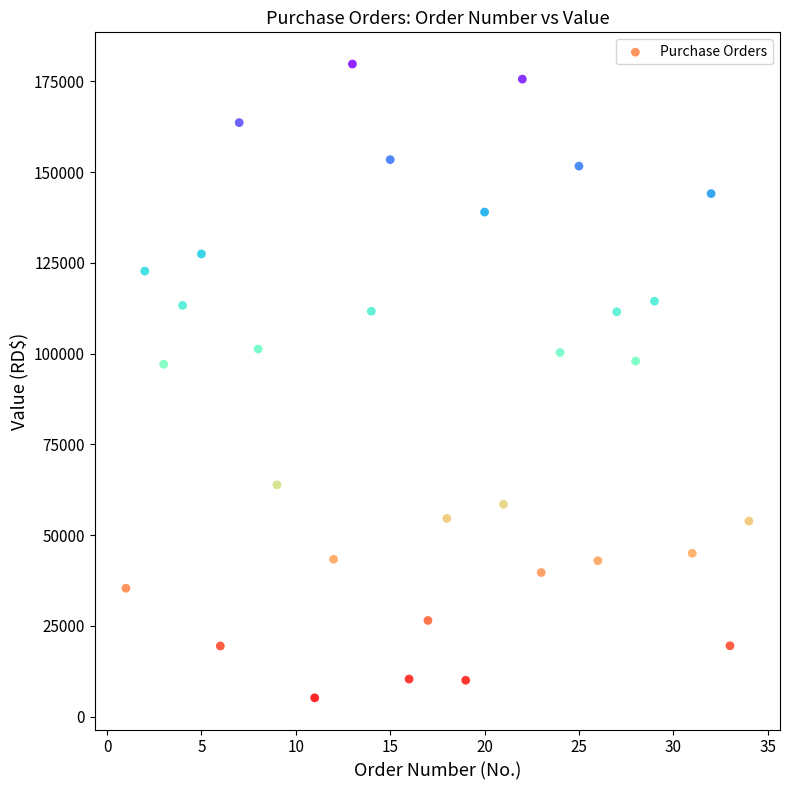

What is the range of X values (max minus min)?

33.0